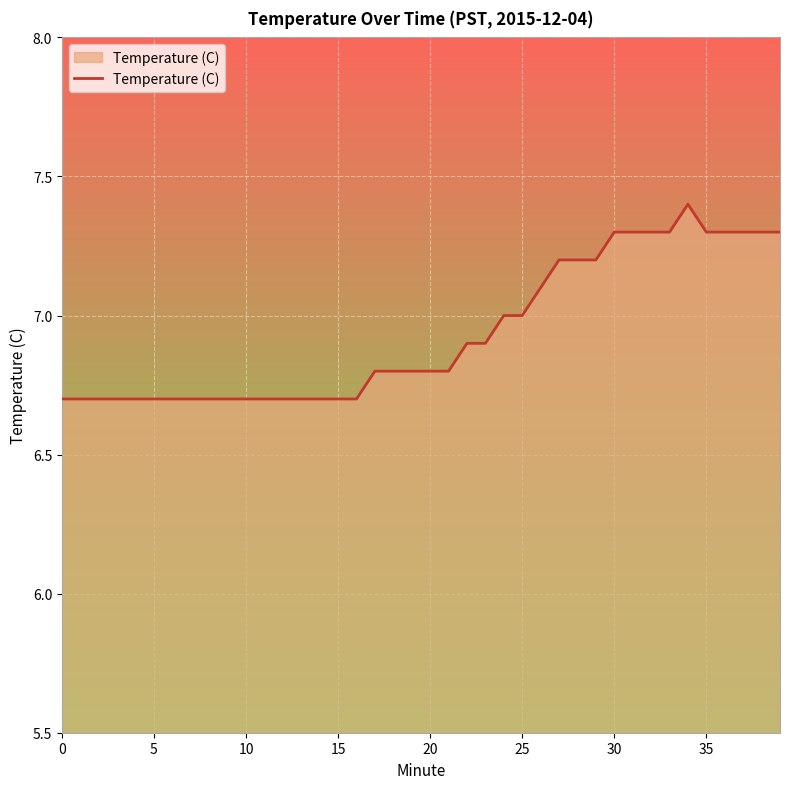

What is the difference between the maximum and minimum values?

0.7